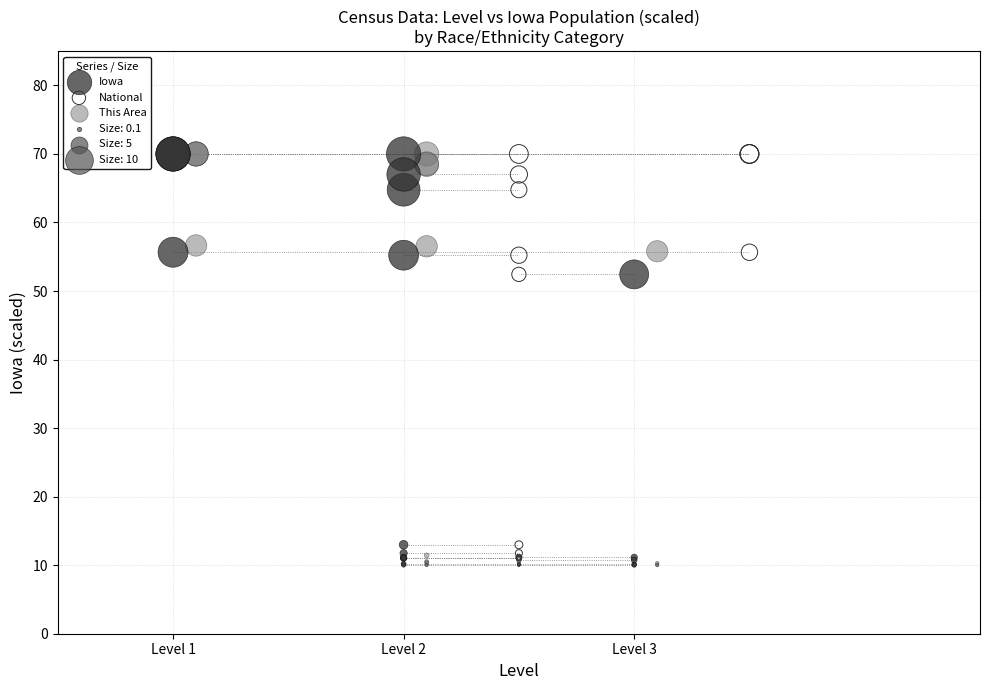

Which series has the widest spread of Y values?

This Area